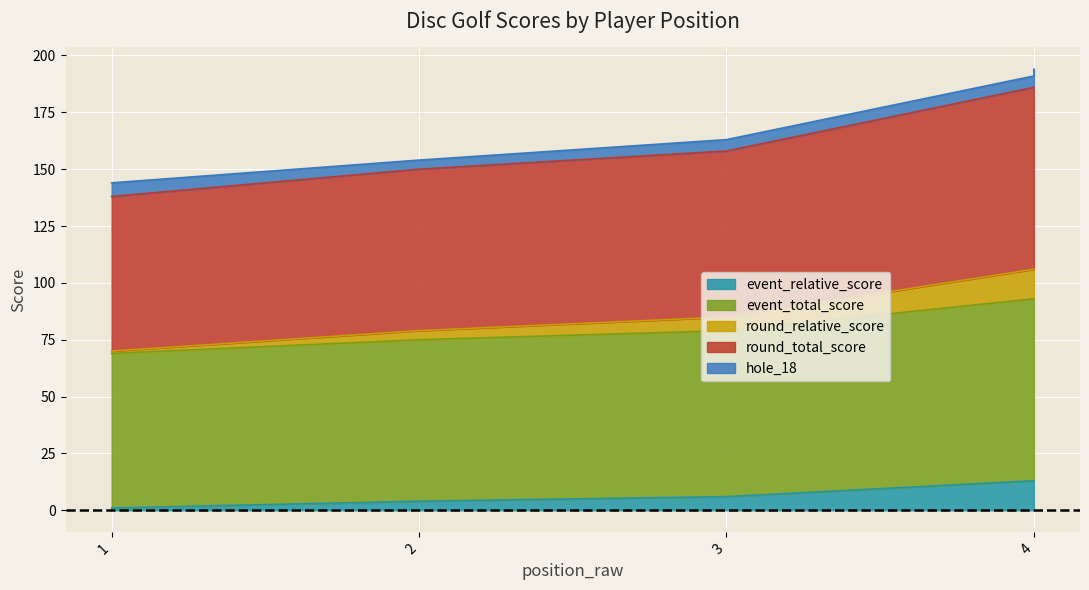

At which category is the sum across all series the highest?

4